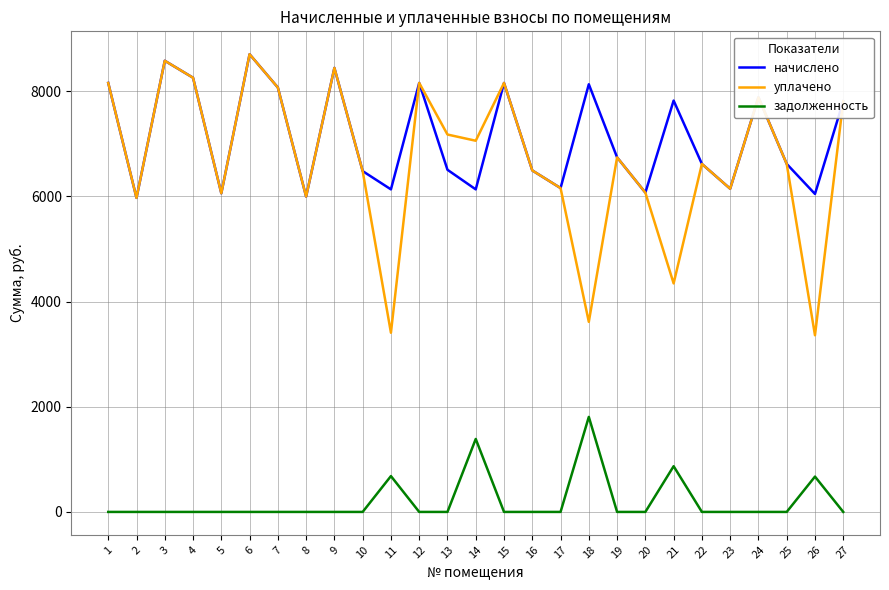

What is the total value across all series at 12?

16319.9